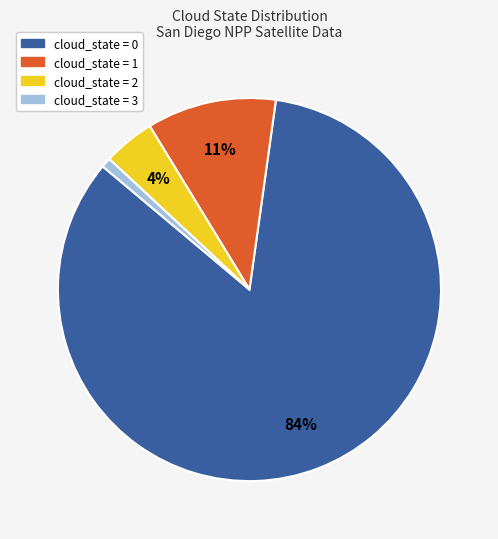

How many slices are in this pie chart?

4